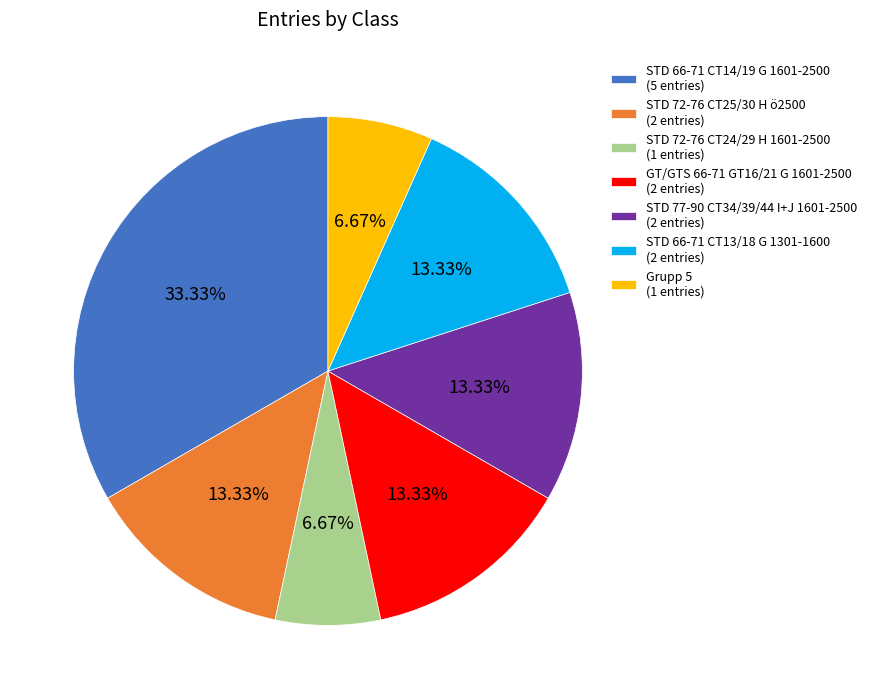

What is the ratio of the value at STD 72-76 CT25/30 H ö2500 to the value at STD 66-71 CT14/19 G 1601-2500?

0.4